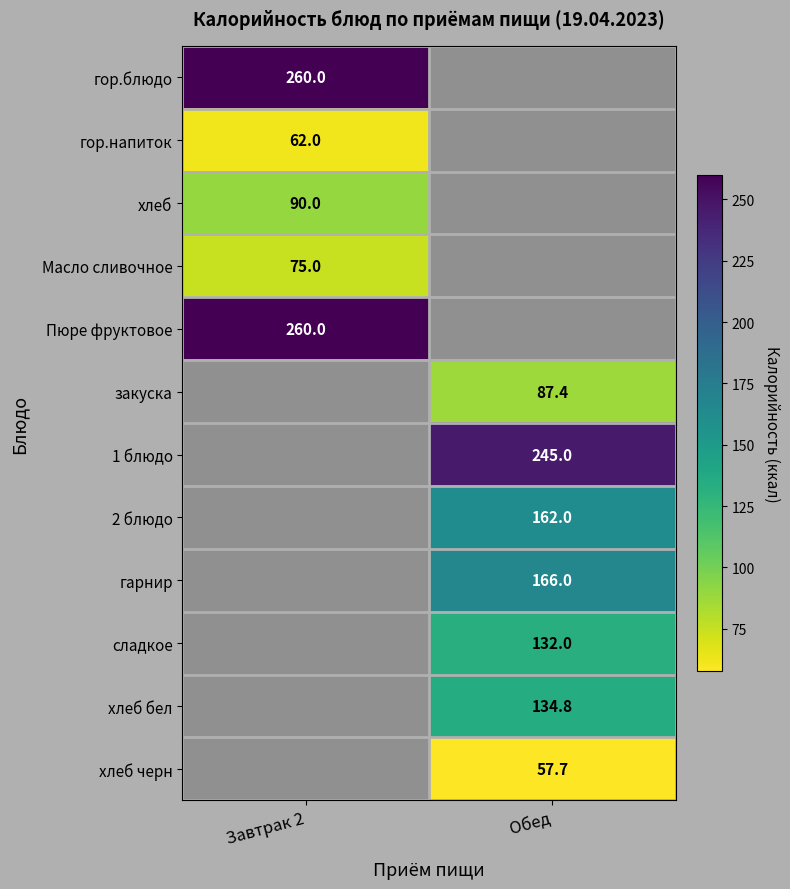

Count the number of data series in this chart.

12